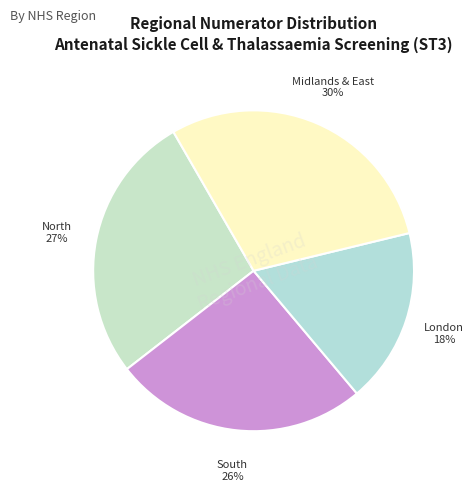

Which slice is the smallest?

London